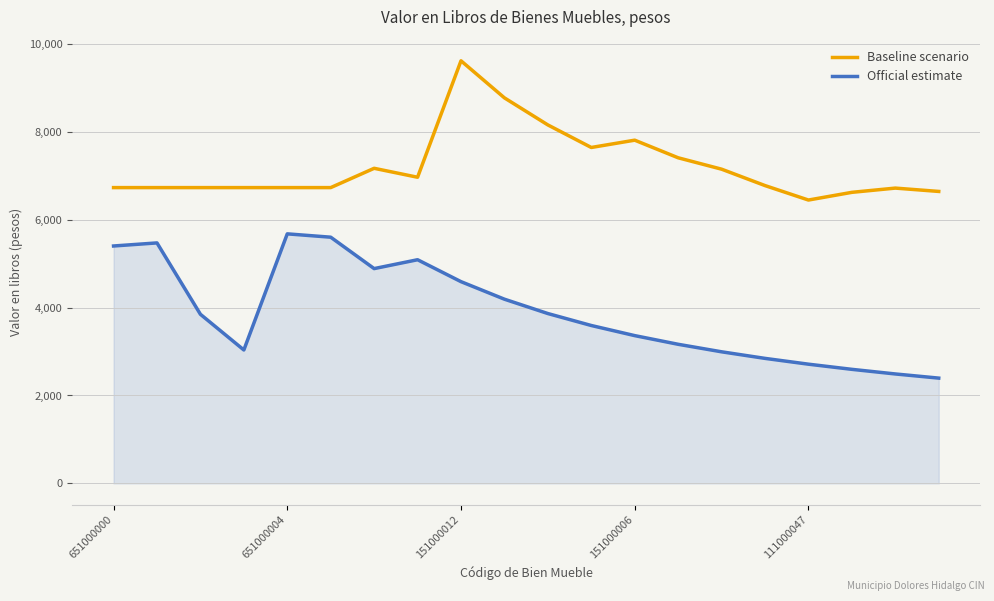

What is the maximum value shown in the chart?

9612.0